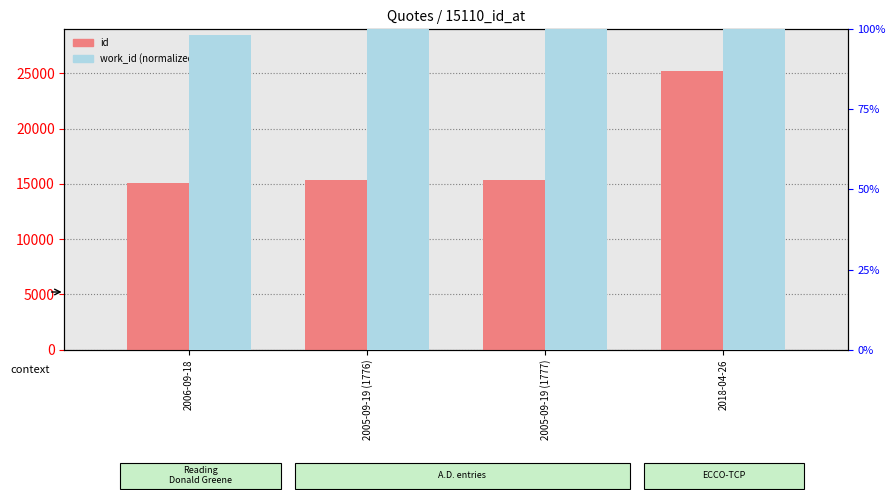

Which has a higher value, 2006-09-18 or 2018-04-26?

2018-04-26